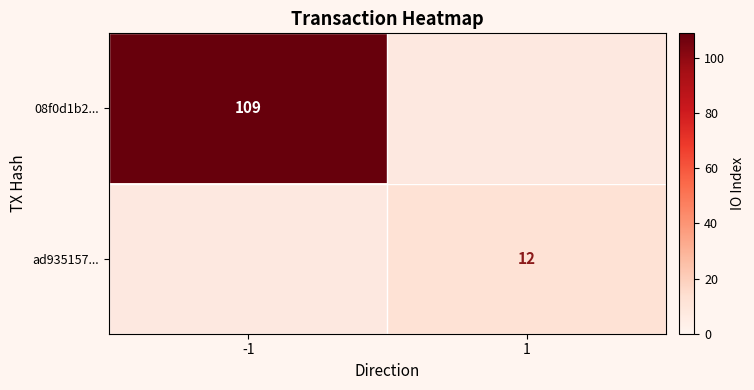

The ad935157... series shows 12 at 1. True or false?

True